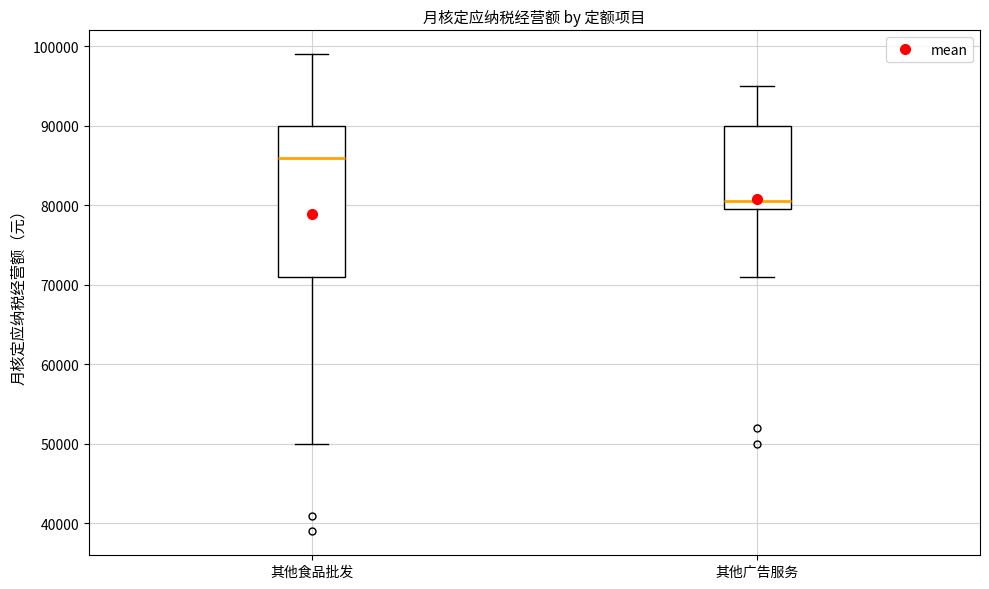

Reading left to right, read every box against the y-axis: the position of its median line, the range the box covers, and the ends of its whiskers. The values are not printed on the chart, so give them approximately, as read against the axis.

其他食品批发: median 86000, box 71000 to 90000, whiskers 50000 to 99000
其他广告服务: median 81000, box 80000 to 90000, whiskers 71000 to 95000